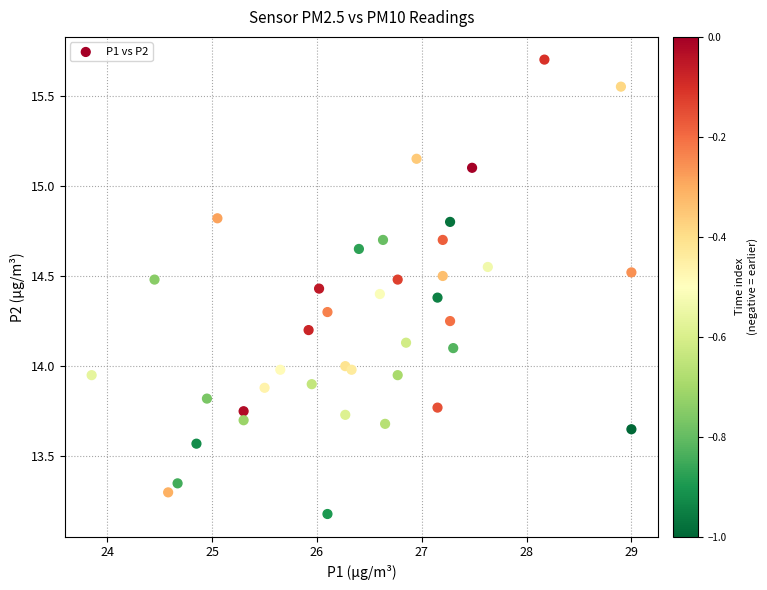

What is the range of X values (max minus min)?

5.1